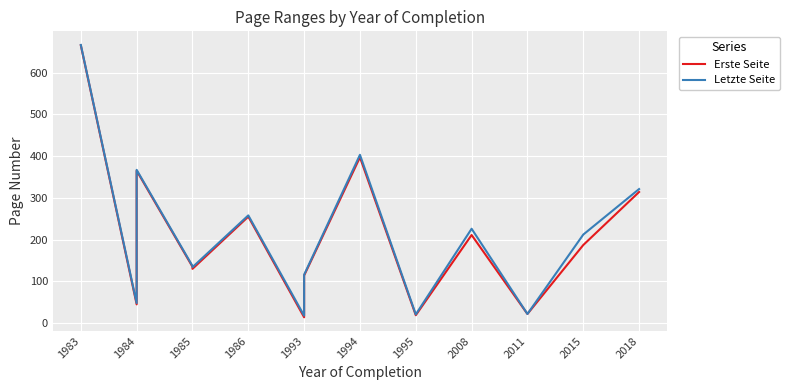

List the series in order of their peak value, lowest first.

Erste Seite, Letzte Seite